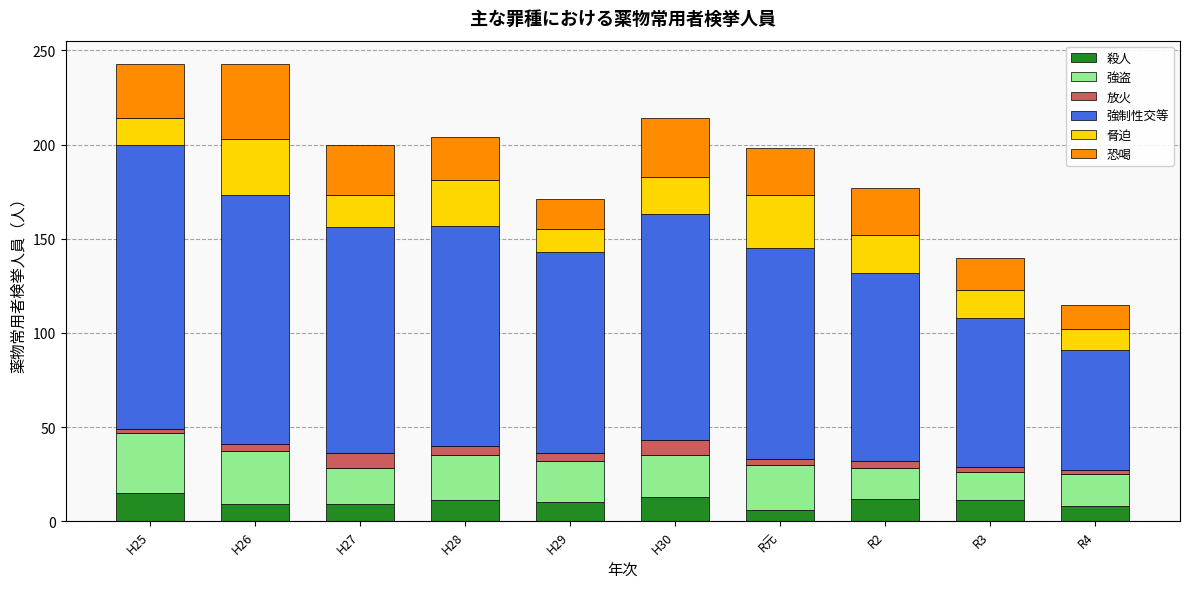

What is the difference between the maximum and minimum values in the 殺人 series?

9